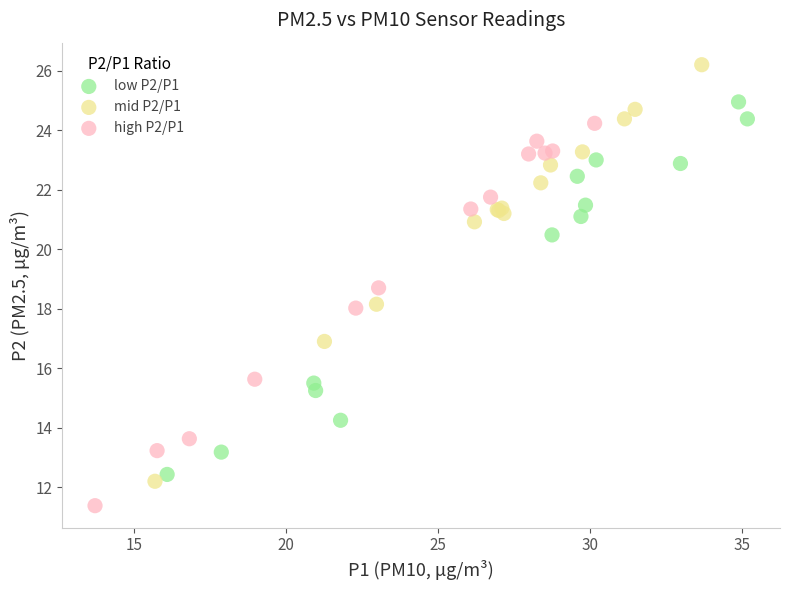

Which series reaches the minimum Y coordinate?

high P2/P1